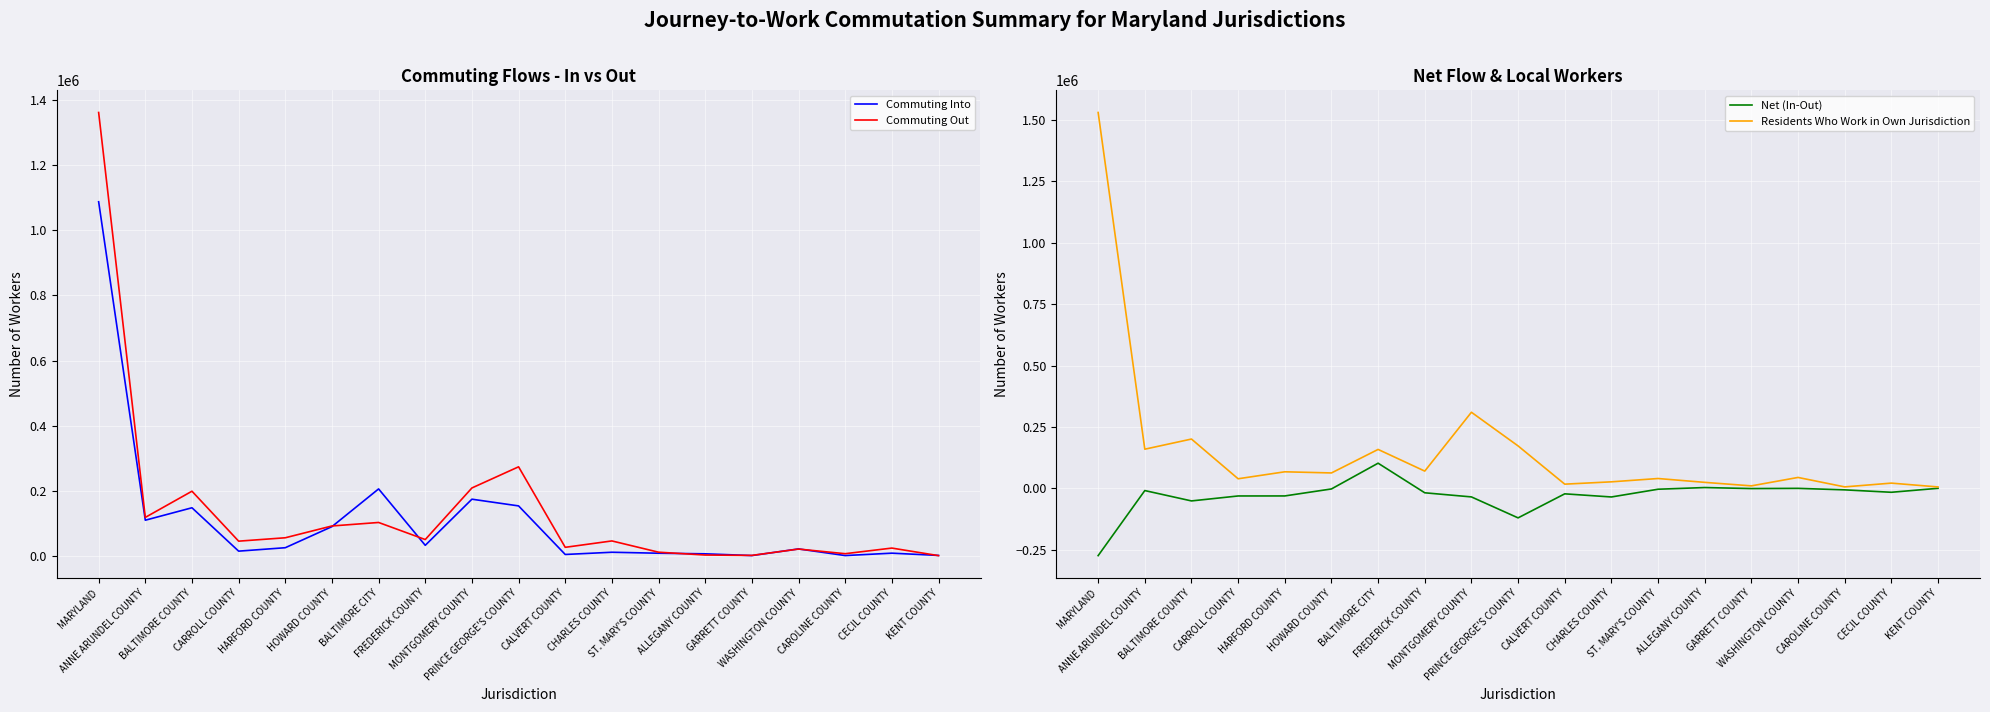

The value of Net (In-Out) at CARROLL COUNTY is -30601. True or false?

True